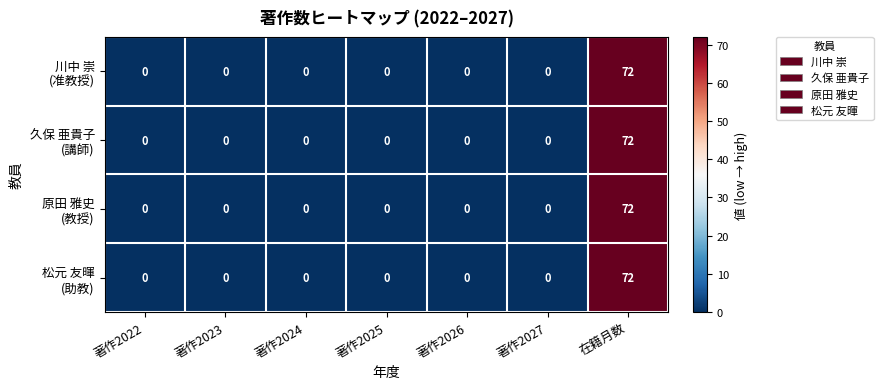

What is the maximum value shown in the chart?

72